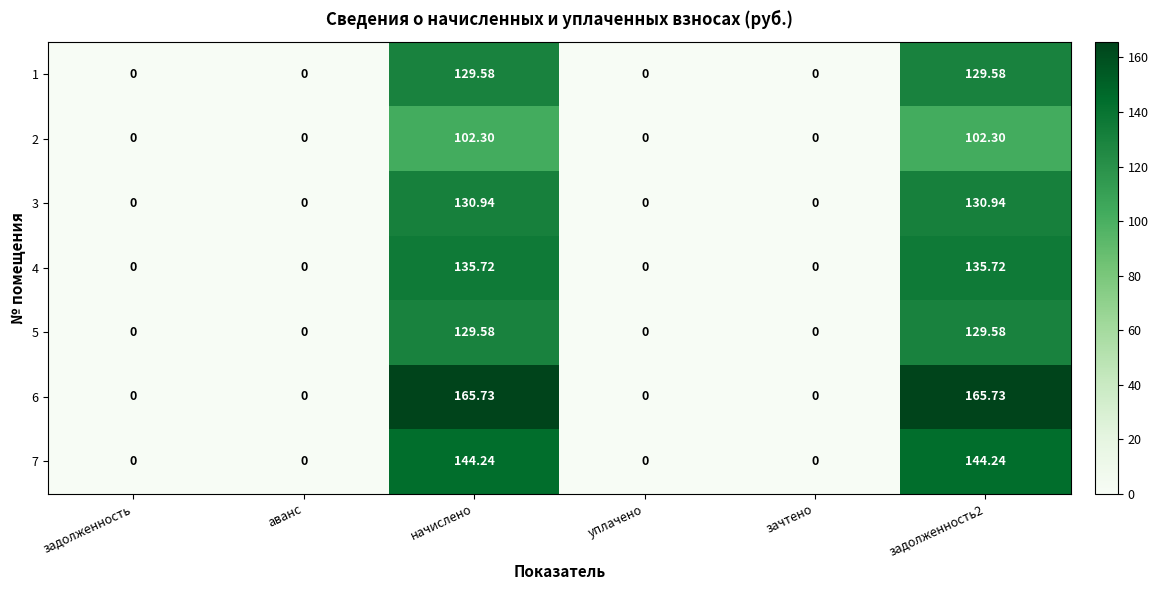

List the series in order of their peak value, lowest first.

2, 1, 5, 3, 4, 7, 6